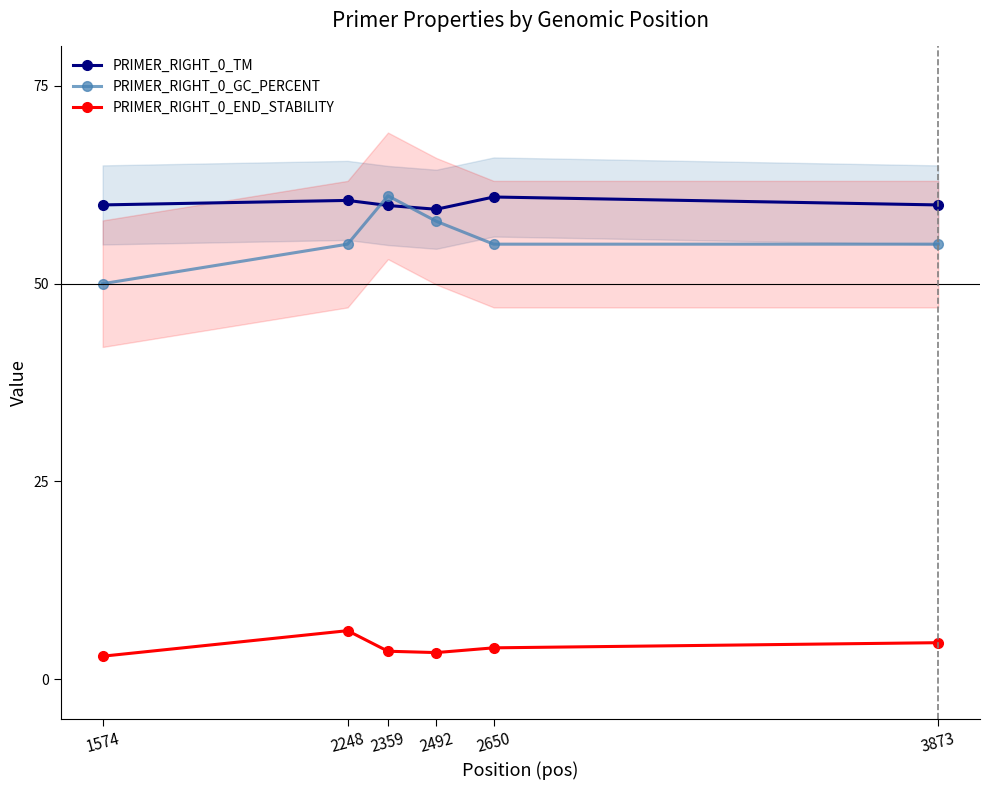

What is the value of the PRIMER_RIGHT_0_END_STABILITY point at the 4th from the left?

3.4